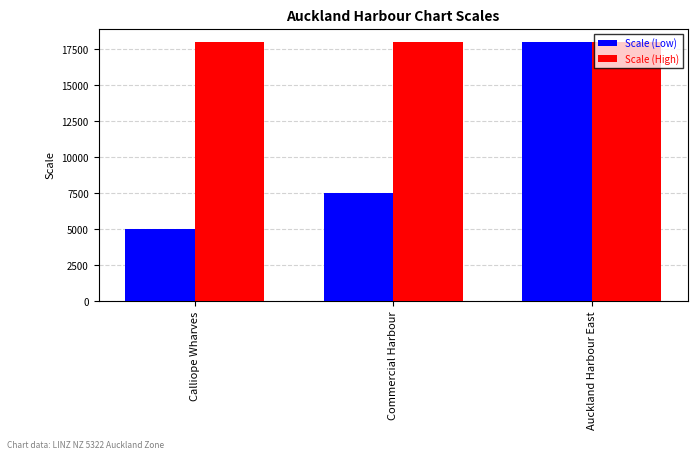

How many values in the Scale (Low) series are below 7500?

1